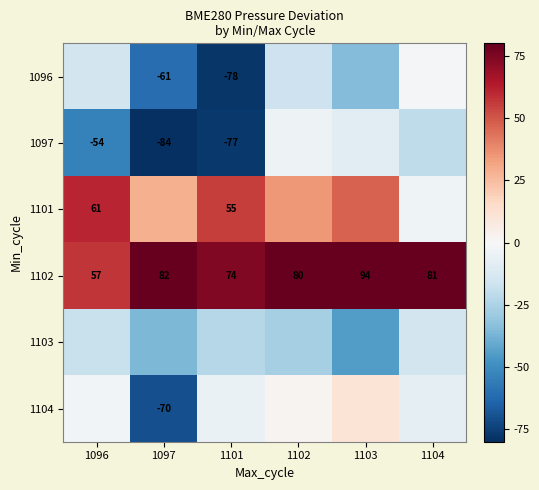

What is the difference between the maximum and minimum values in the 1096 series?

76.2